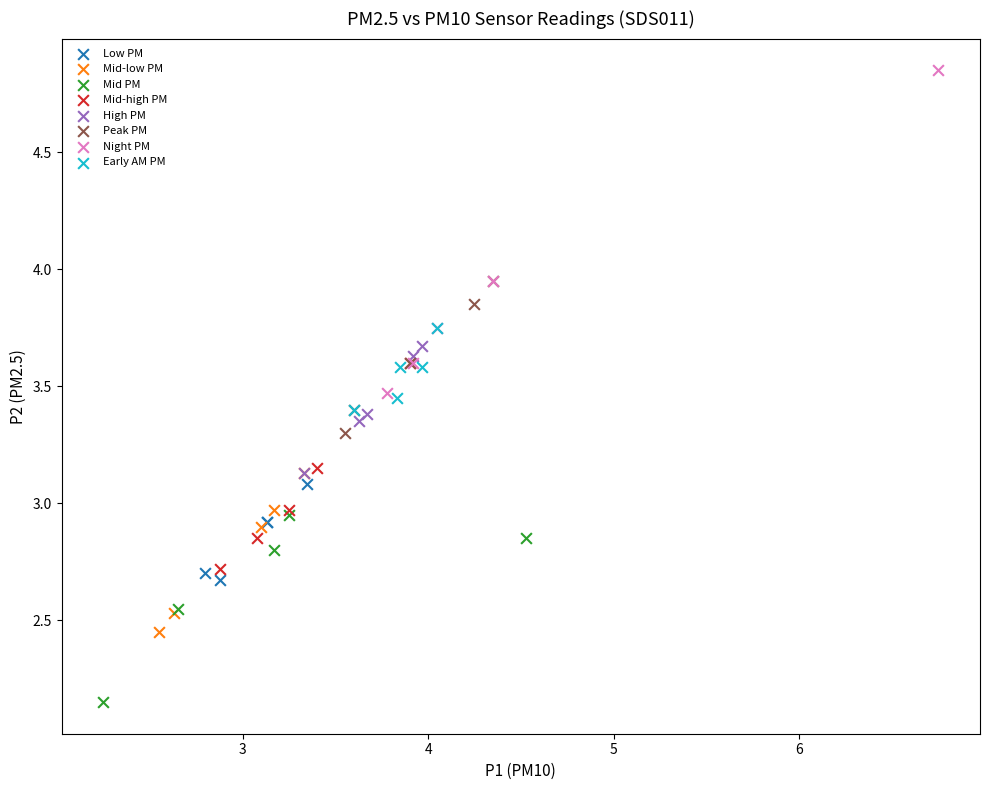

Which series contains the lowest Y value?

Mid PM